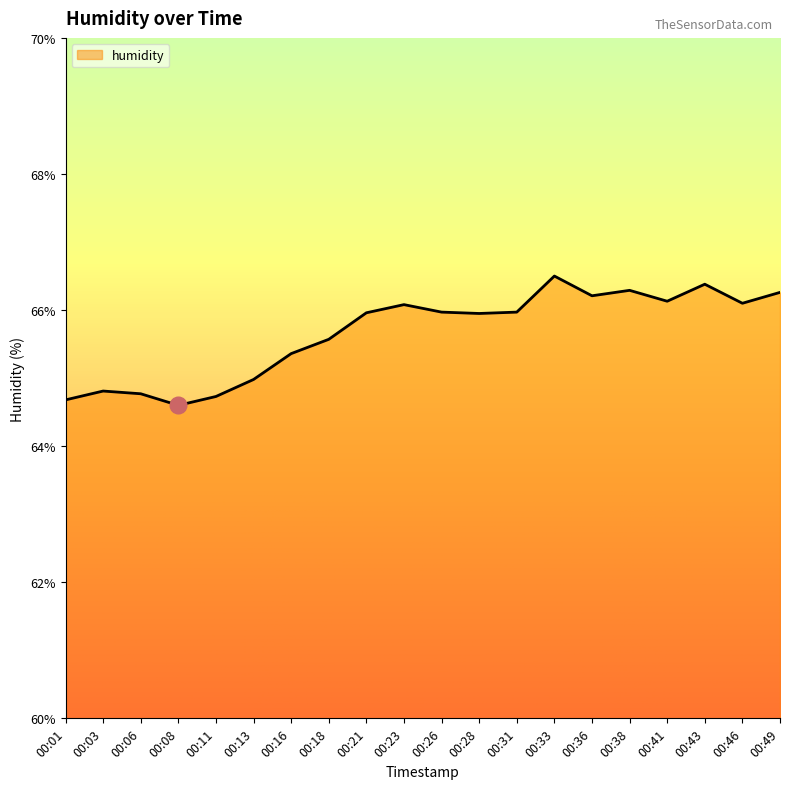

What is the maximum value shown in the chart?

66.5